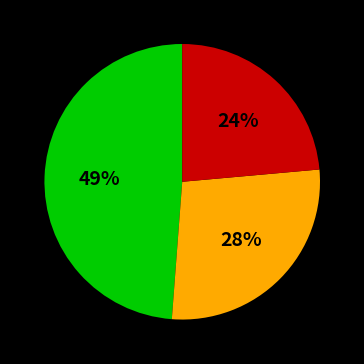

To the nearest percent, what is the difference between the largest and smallest slice percentages?

25%